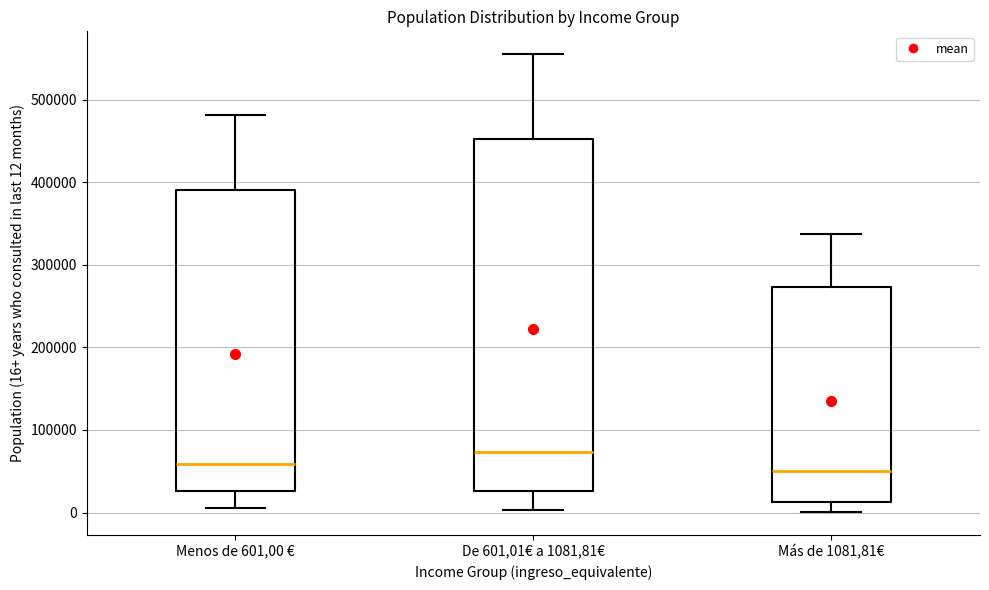

Reading left to right, read every box against the y-axis: the position of its median line, the range the box covers, and the ends of its whiskers. The values are not printed on the chart, so give them approximately, as read against the axis.

Menos de 601,00 €: median 60000, box 30000 to 390000, whiskers 10000 to 480000
De 601,01€ a 1081,81€: median 70000, box 30000 to 450000, whiskers 0 to 550000
Más de 1081,81€: median 50000, box 10000 to 270000, whiskers 0 to 340000